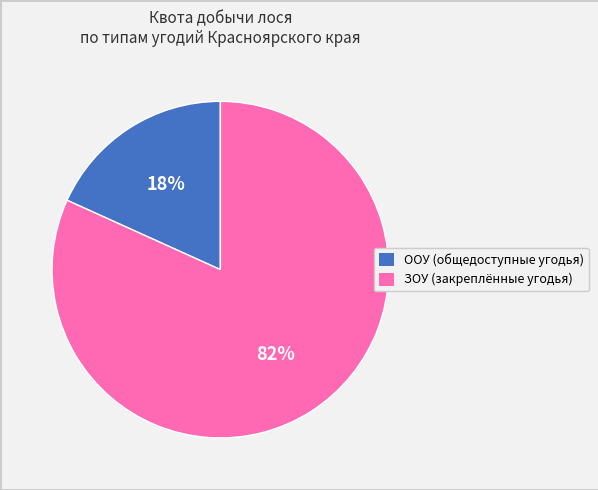

To the nearest percent, what is the difference between the largest and smallest slice percentages?

64%